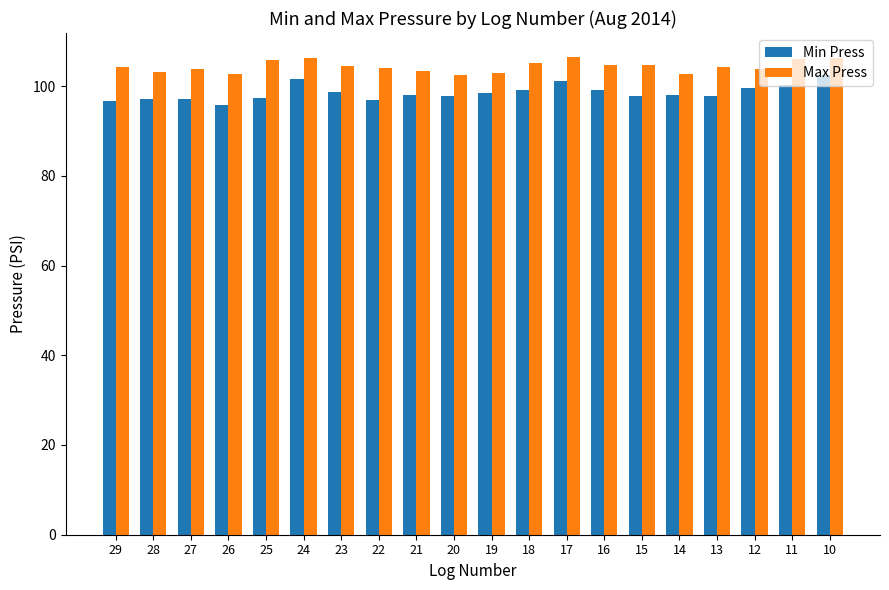

Read the Min Press value at 11.

100.2